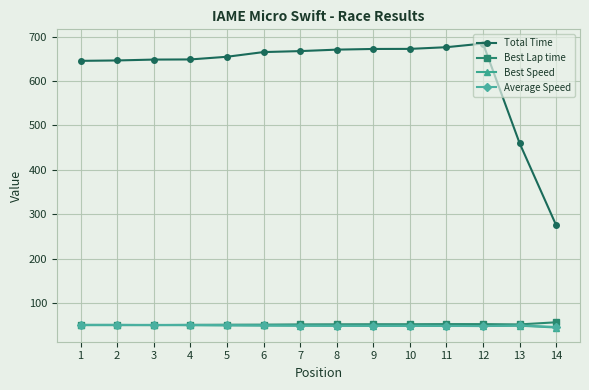

How many data points in Total Time are less than 665?

7